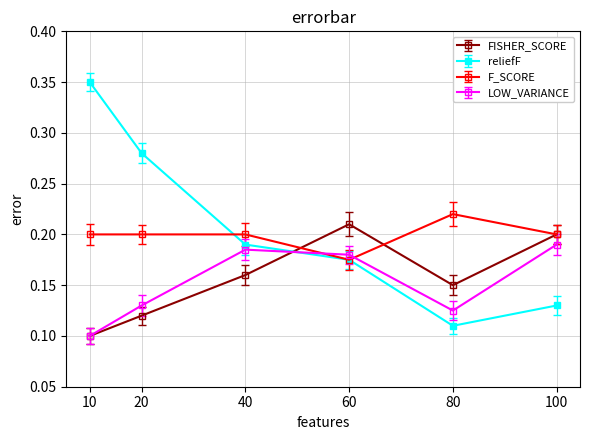

Which series has the largest range (max minus min)?

reliefF